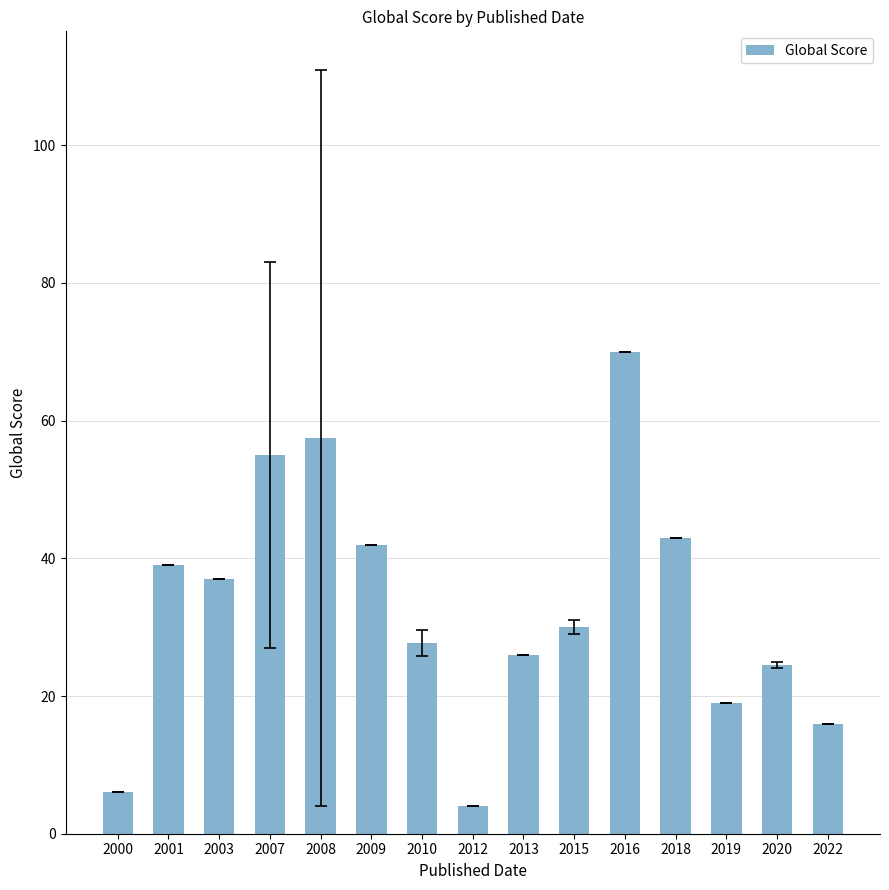

List the labels in order of value, smallest first.

2012, 2000, 2022, 2019, 2020, 2013, 2010, 2015, 2003, 2001, 2009, 2018, 2007, 2008, 2016